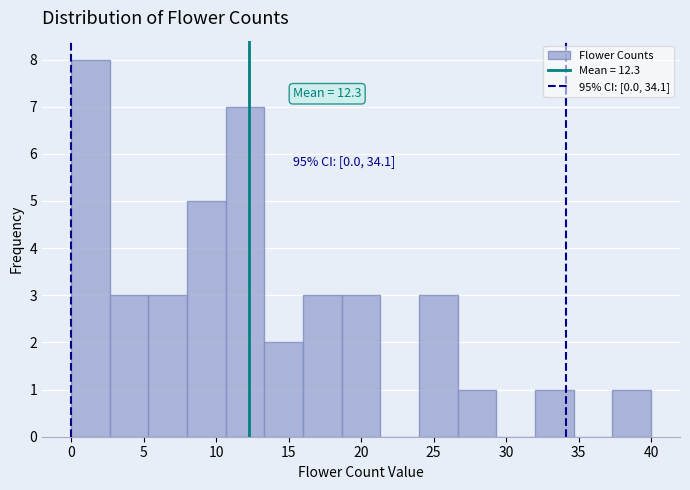

Over which range of the x-axis is the bar tallest?

0.0 to 2.5